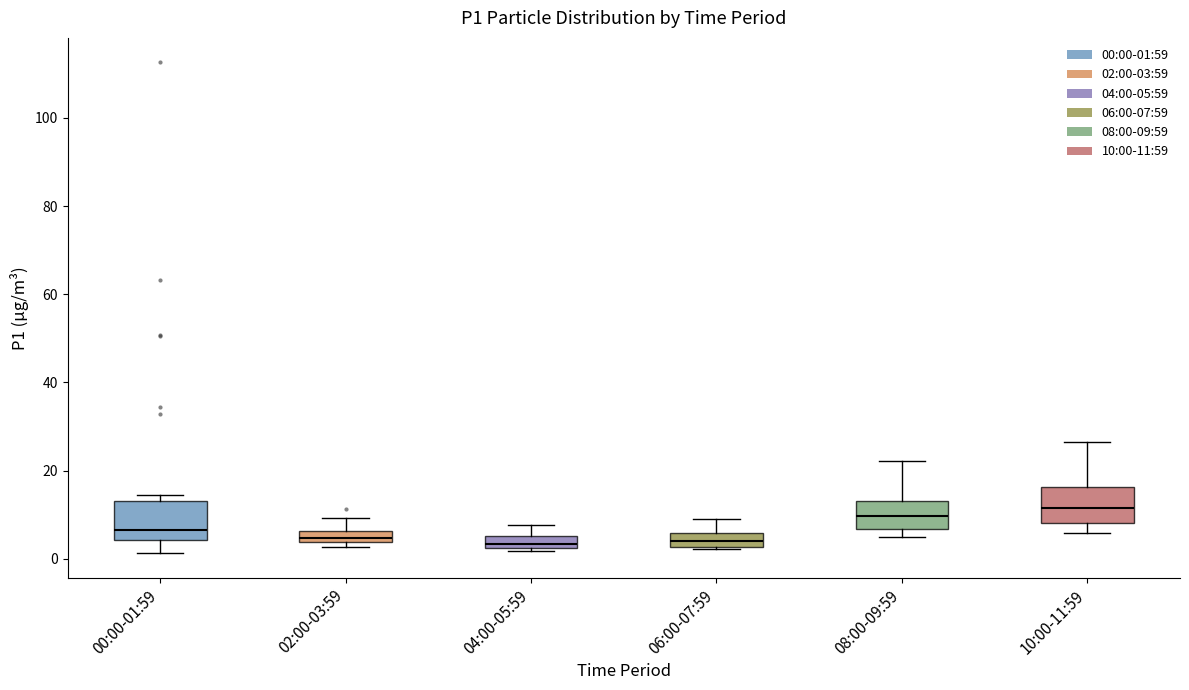

Where does the median line of the box for 06:00-07:59 sit on the y-axis? The values are not printed on the chart, so give them approximately, as read against the axis.

4